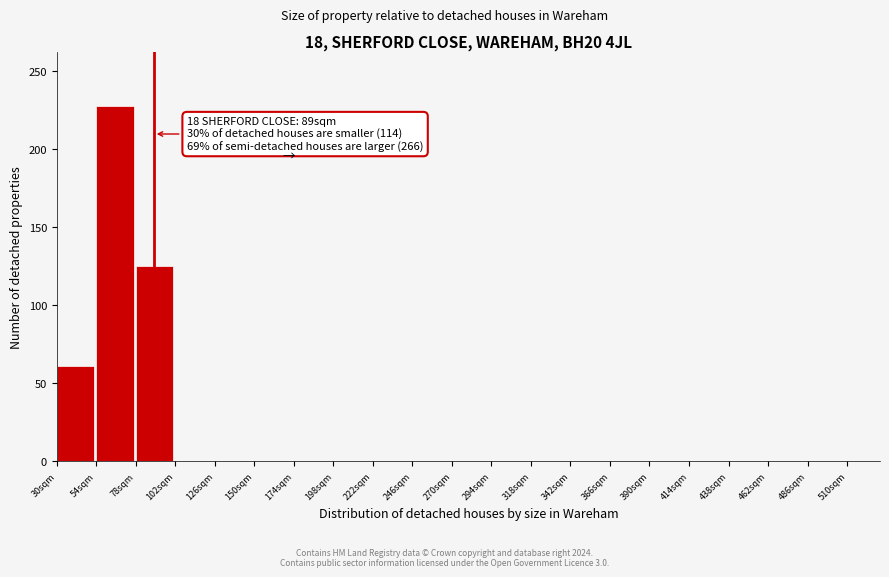

Over which range of the x-axis is the bar tallest?

54 to 78